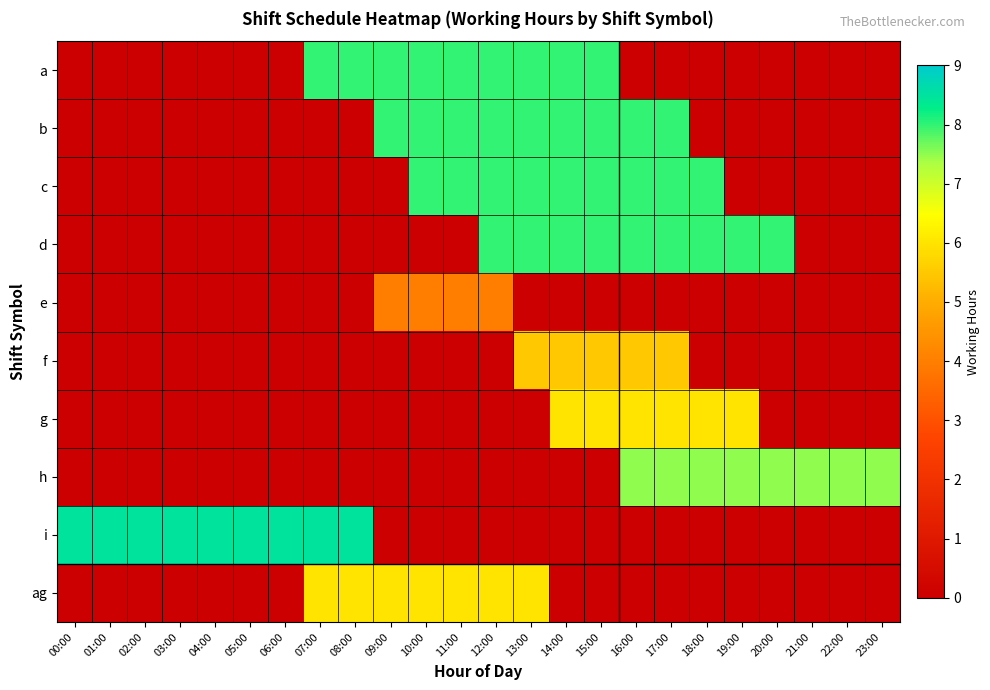

What is the maximum value shown in the chart?

8.5